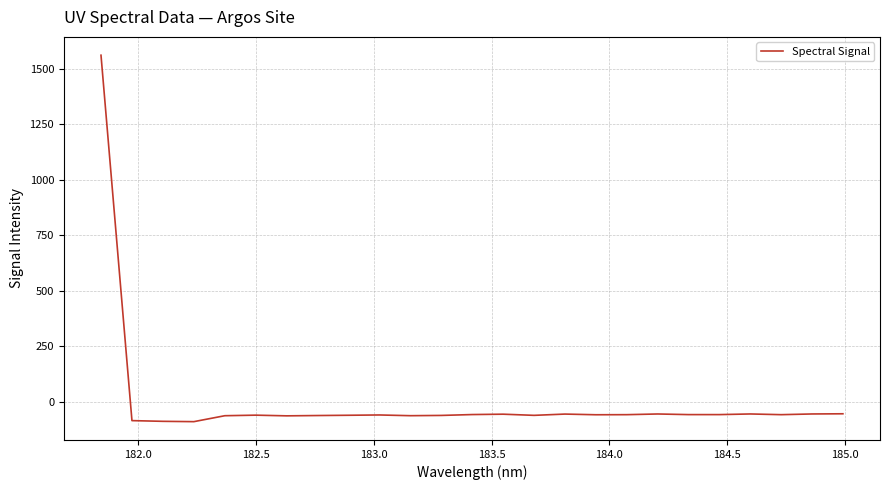

True or false: the data has more than 1 interior local peaks.

True